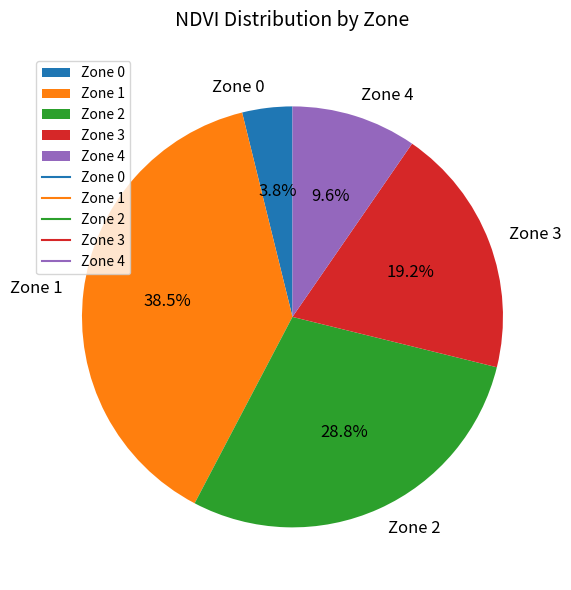

Is it true that Zone 3 is 30% of the pie?

False